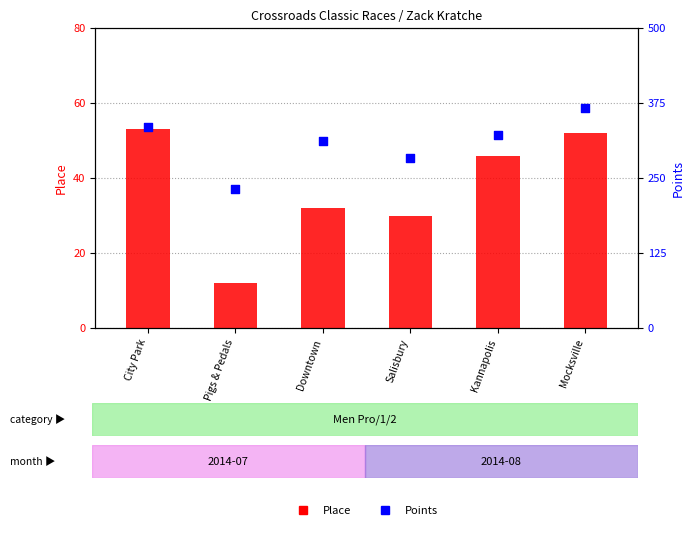

What is the total value across all series at Kannapolis?

367.5